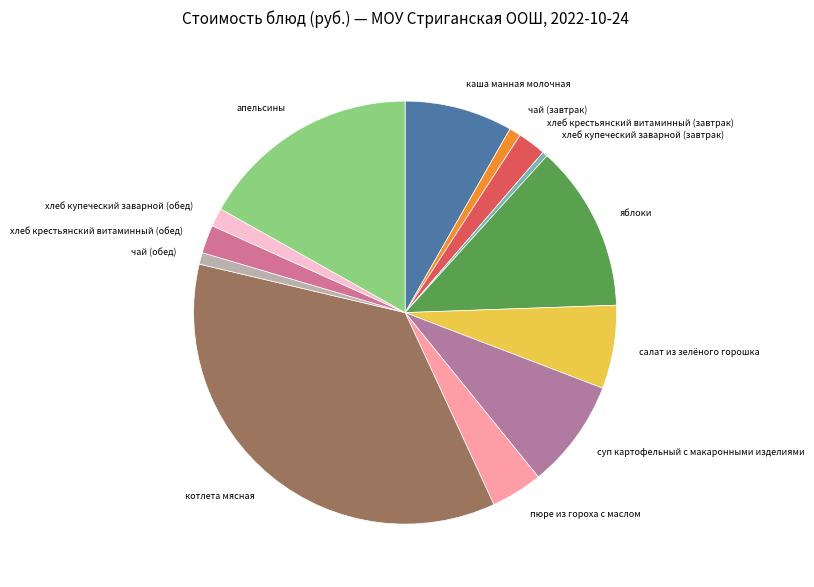

True or false: чай (завтрак) accounts for 11% of the total.

False